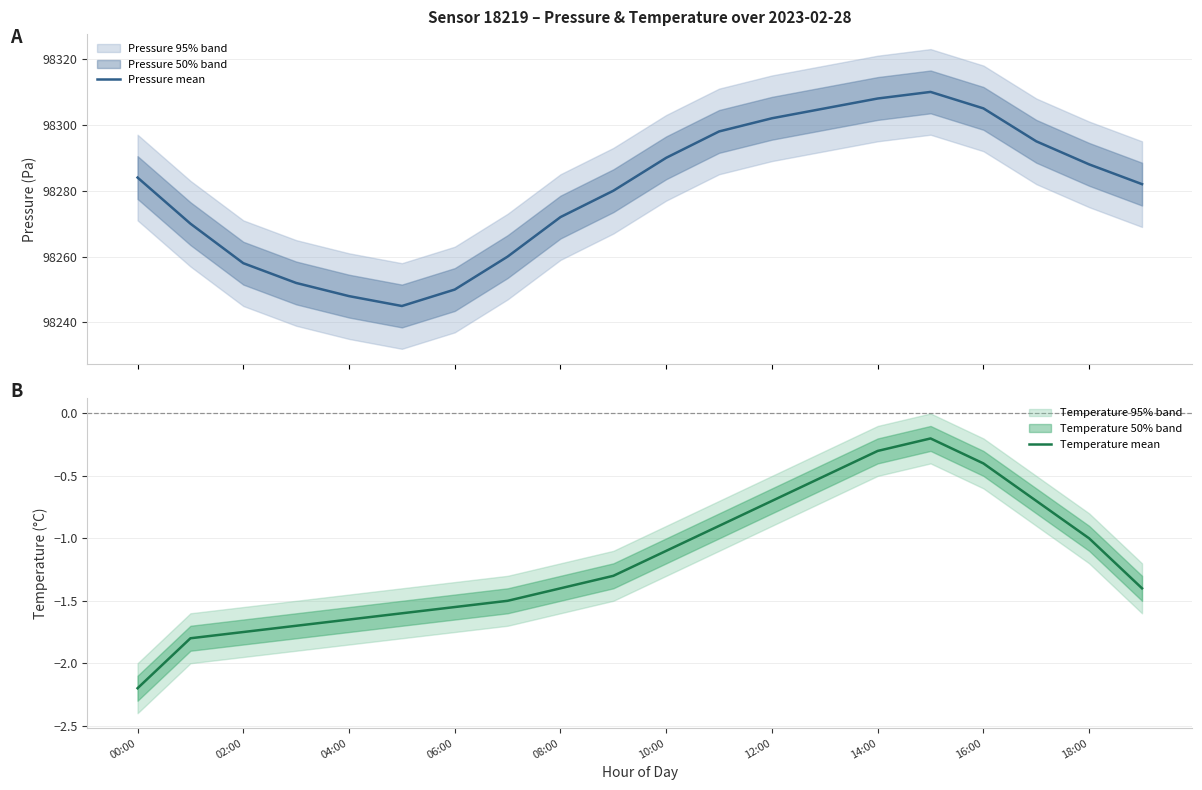

At which label does Temperature mean reach its minimum?

00:00